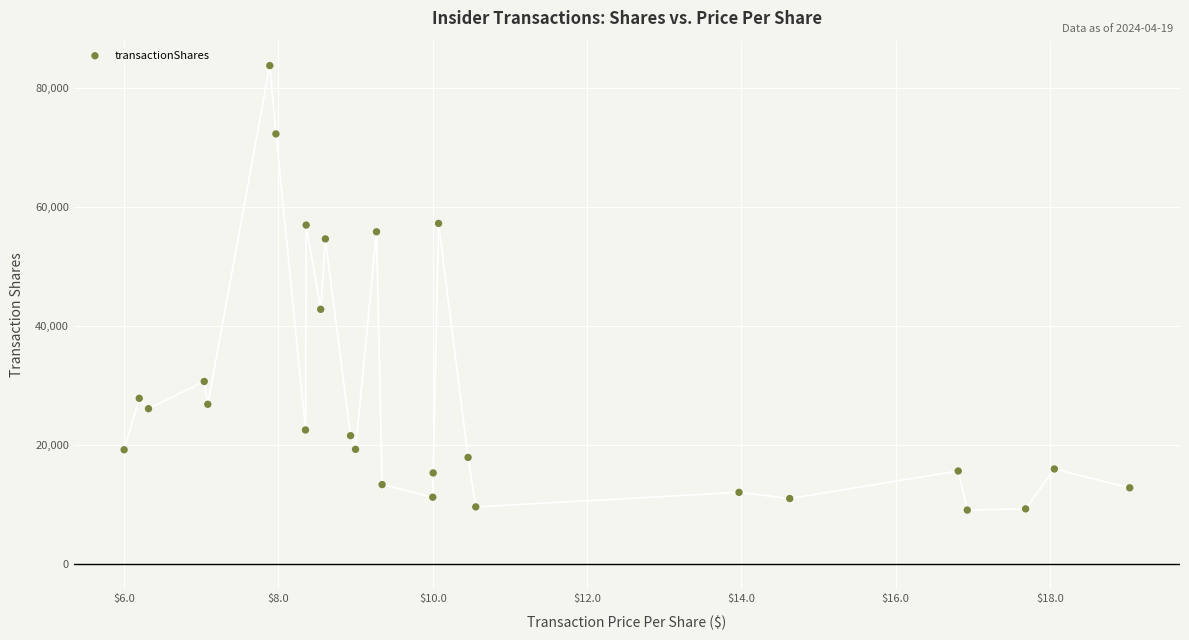

What is the range of Y values (max minus min)?

74660